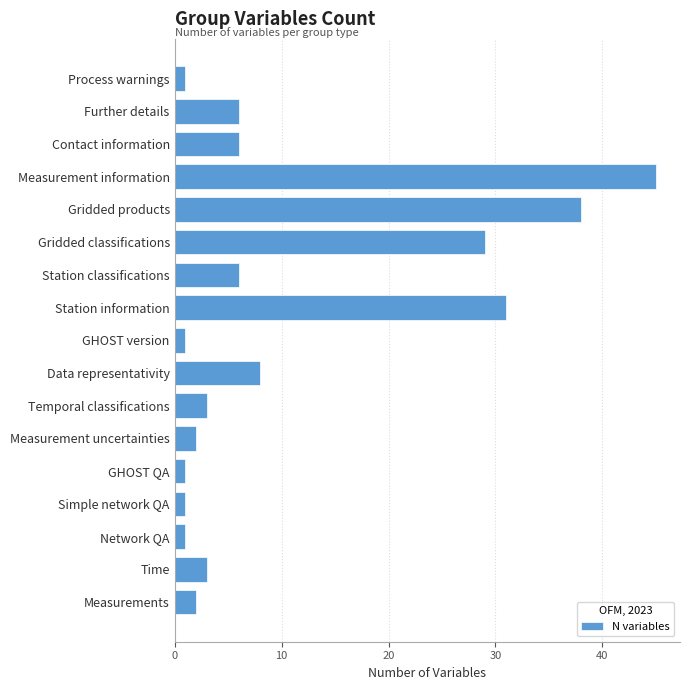

How many data points does each series have?

17